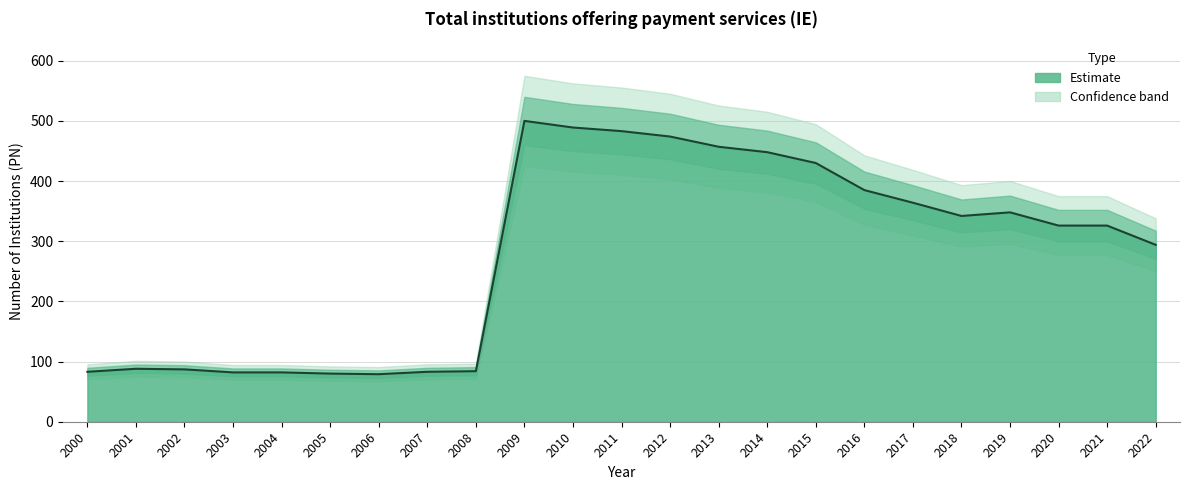

What is the value of the 2nd point from the left?

88